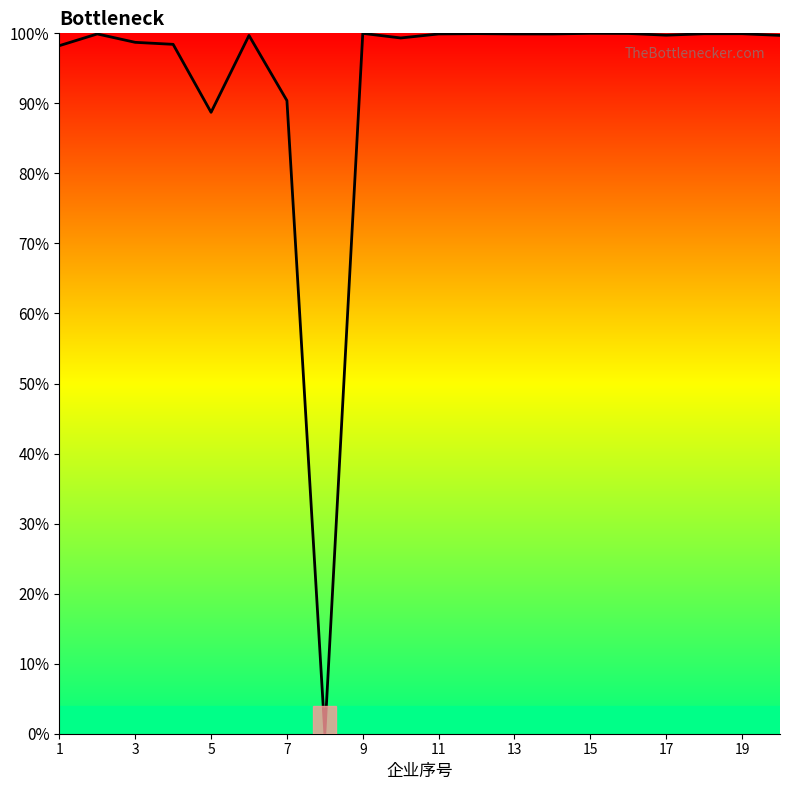

What is the greatest value displayed?

100.0